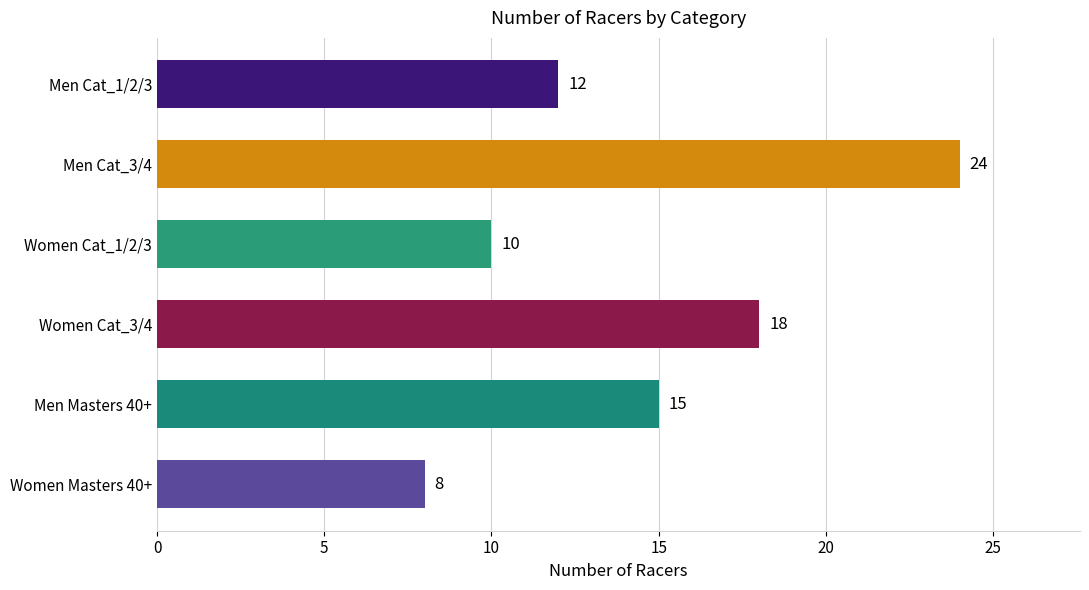

Which label corresponds to the smallest value in the chart?

Women Masters 40+